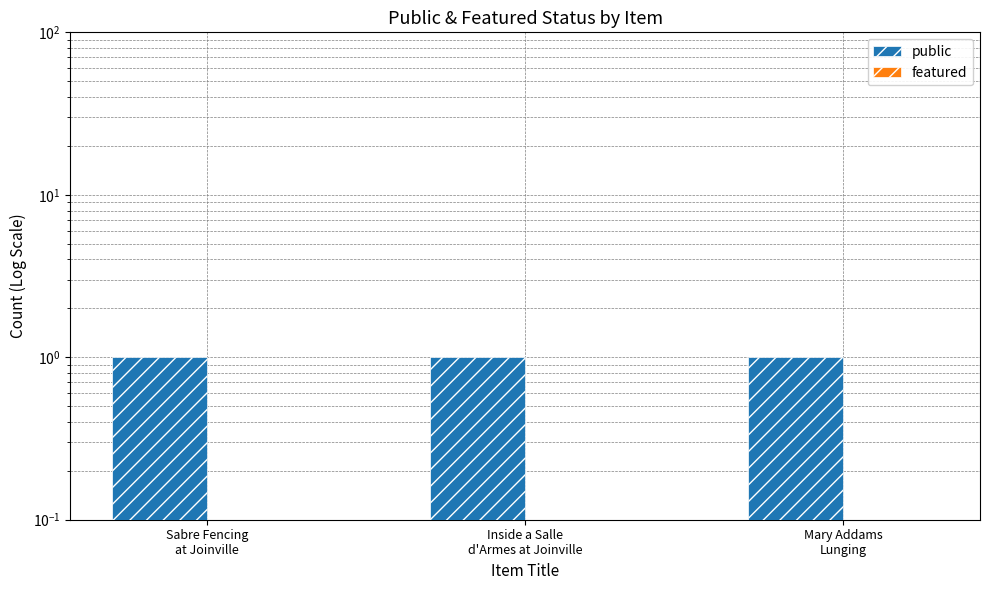

What position from the right is Mary Addams
Lunging?

1